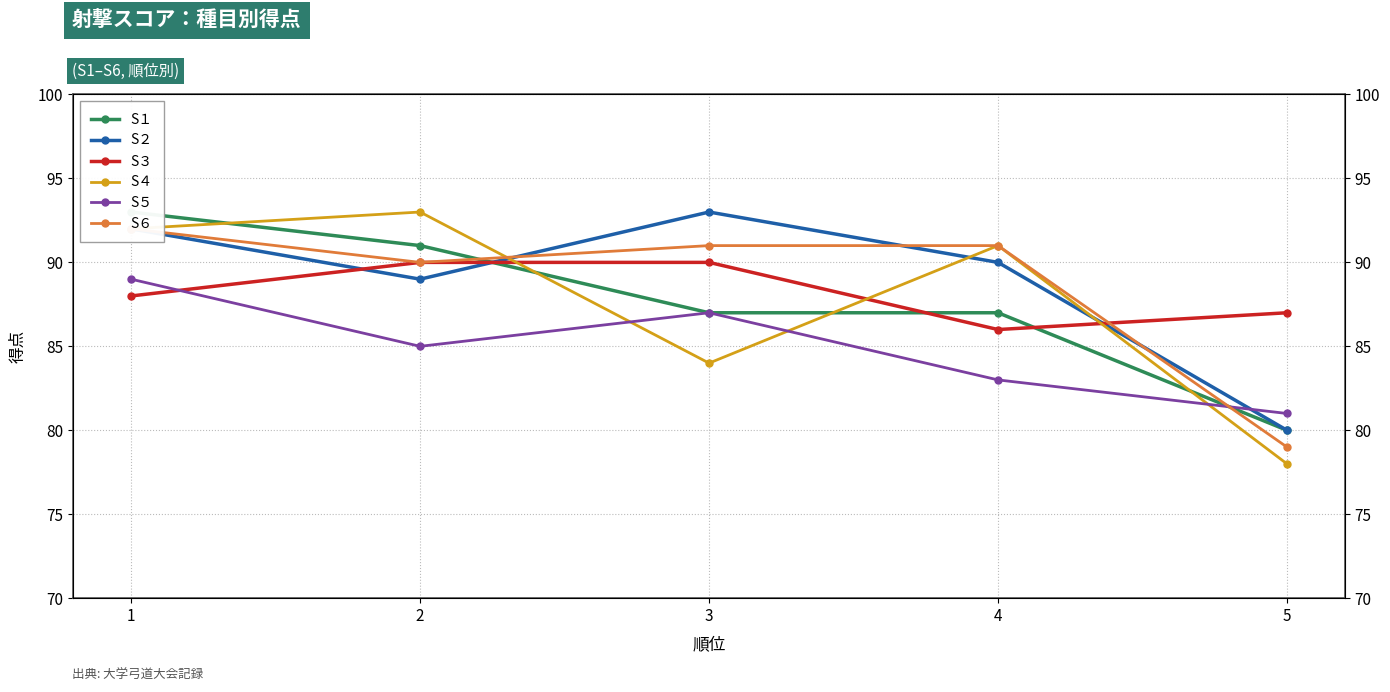

What is the sum of all S２ values?

444